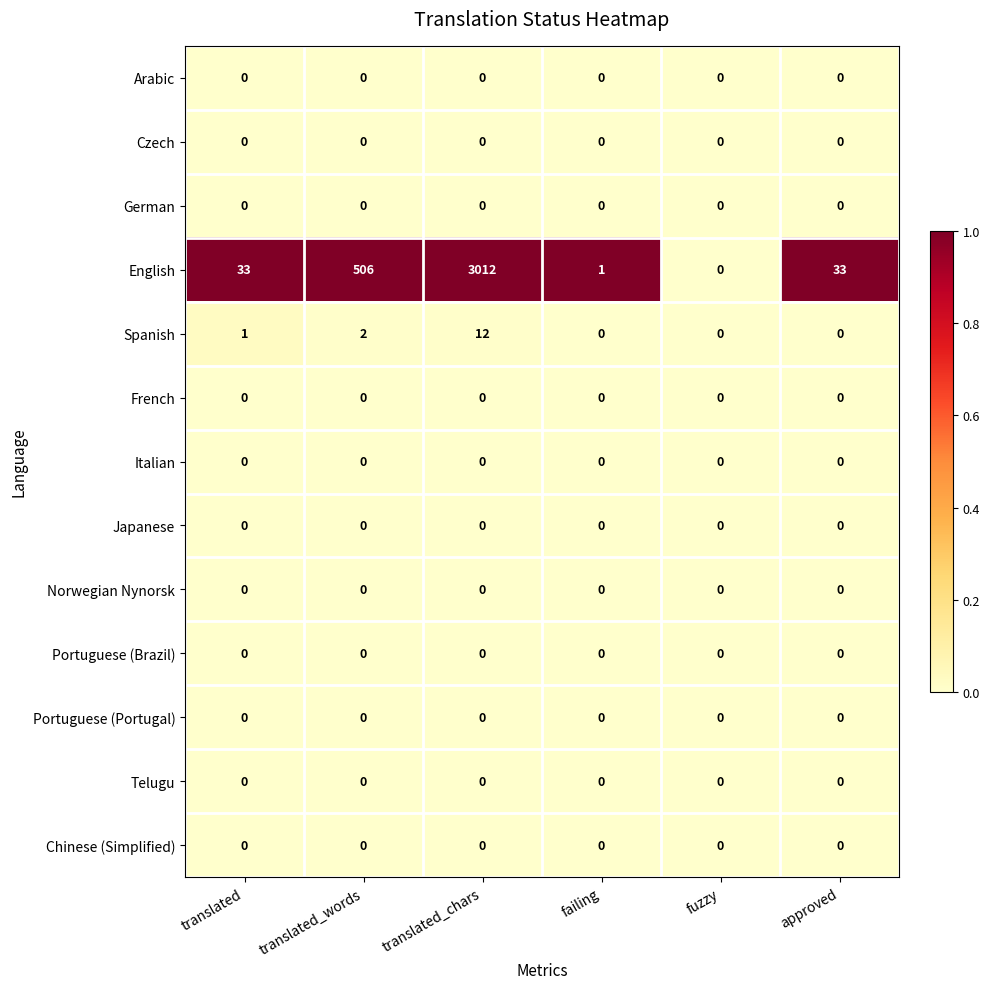

Which series has the largest total across all categories?

English